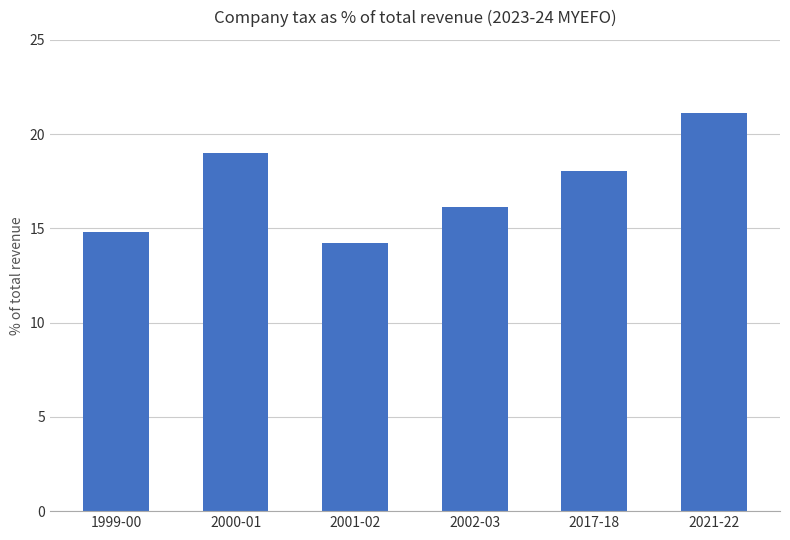

Reading left to right, what are all the values shown in this chart?

1999-00=14.8	2000-01=19.0	2001-02=14.2	2002-03=16.1	2017-18=18.1	2021-22=21.1